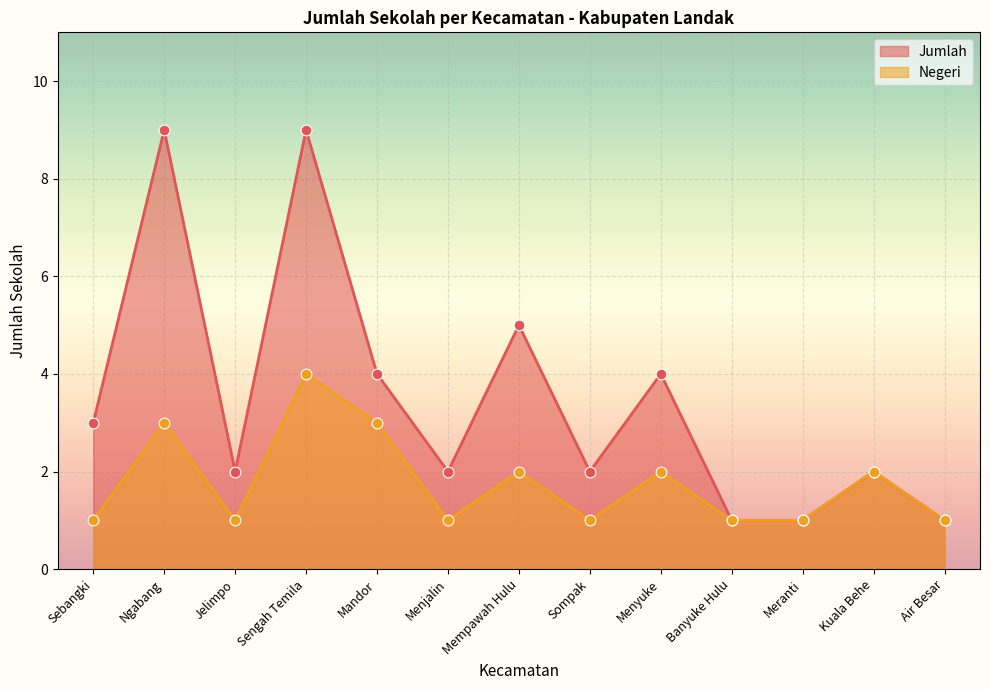

Which series has the largest Y range (max minus min)?

Jumlah